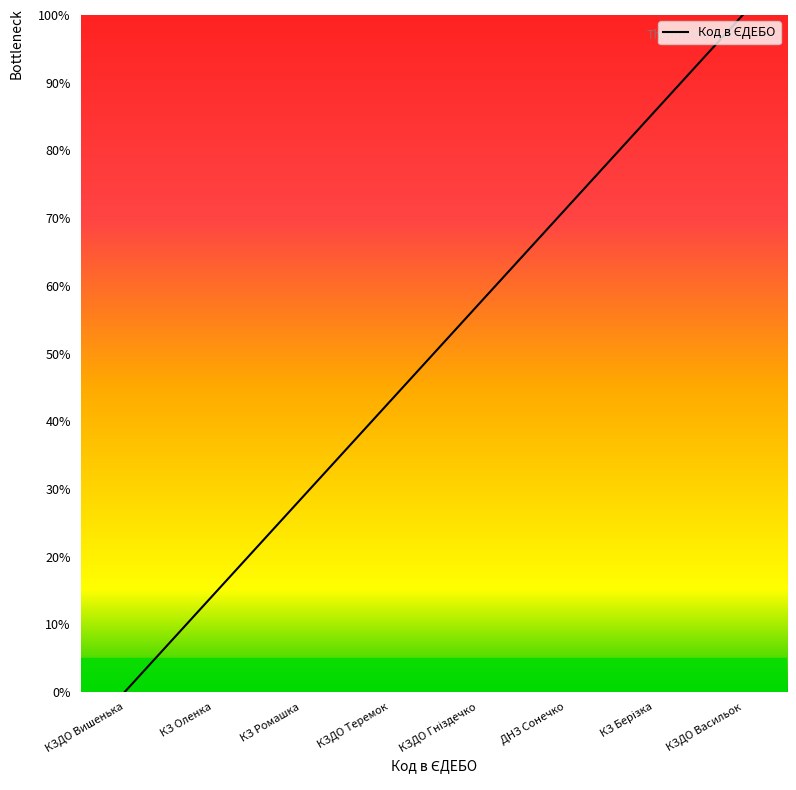

Read the value at КЗДО Теремок.

42.9